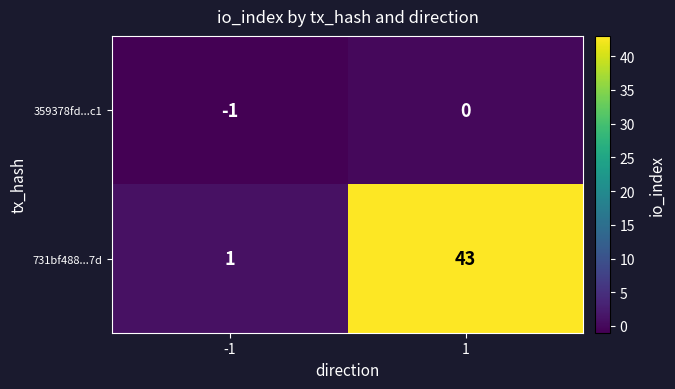

Which category has the highest value across all series?

1